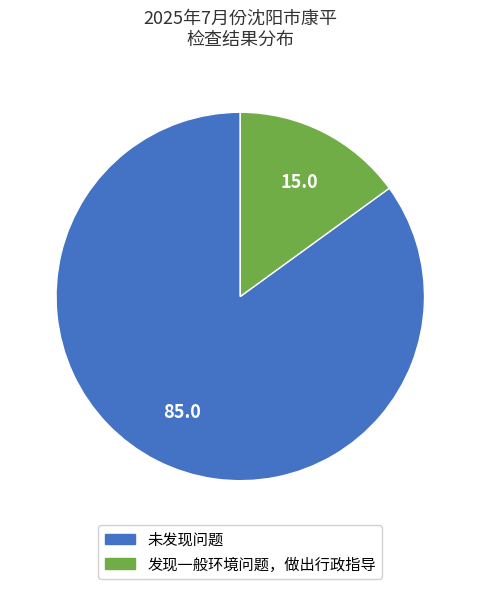

Rank the categories by value from lowest to highest.

发现一般环境问题，做出行政指导, 未发现问题